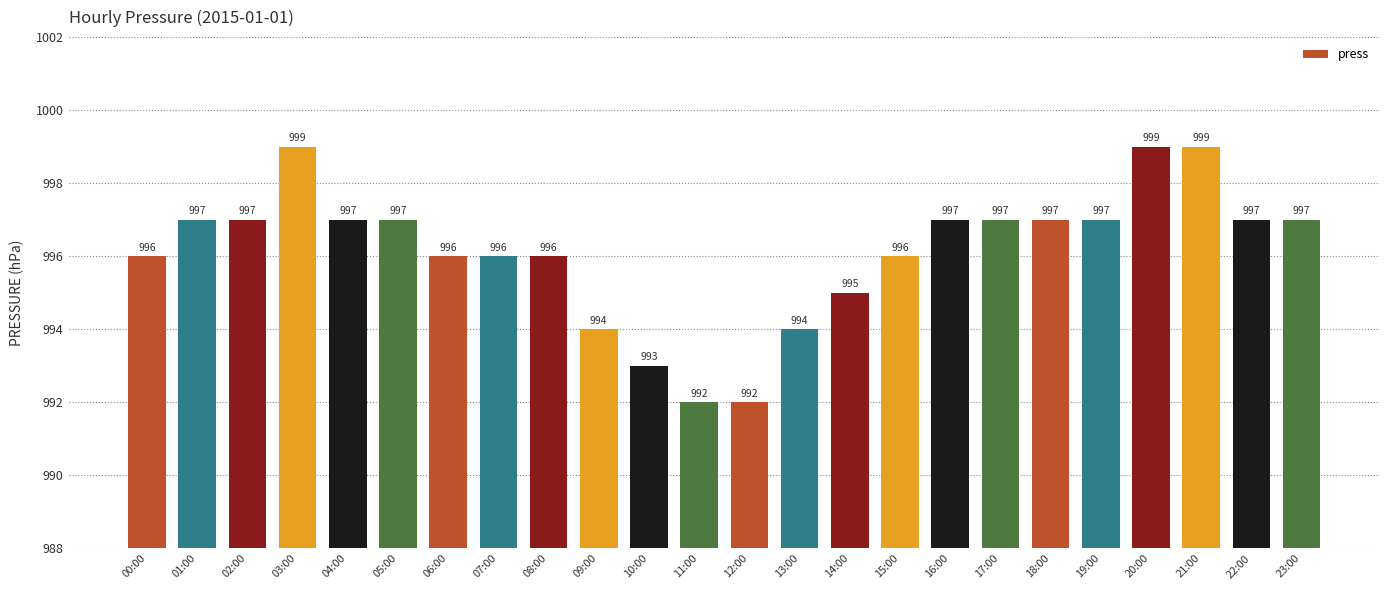

Reading left to right, extract all data points from this chart.

996	997	997	999	997	997	996	996	996	994	993	992	992	994	995	996	997	997	997	997	999	999	997	997